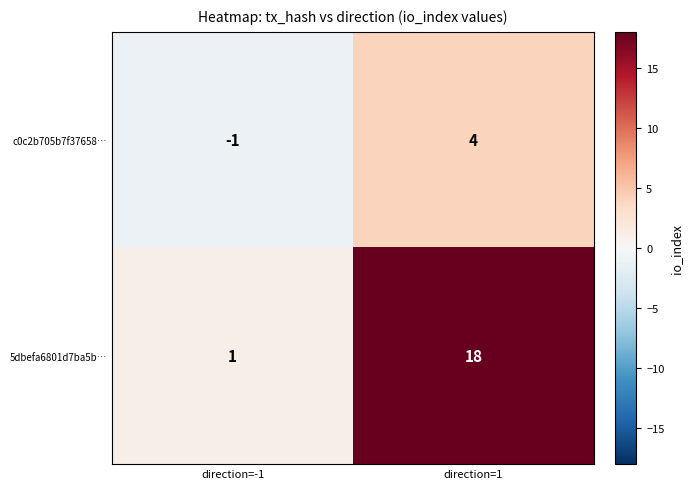

How many positive values does the c0c2b705b7f37658… series have?

1